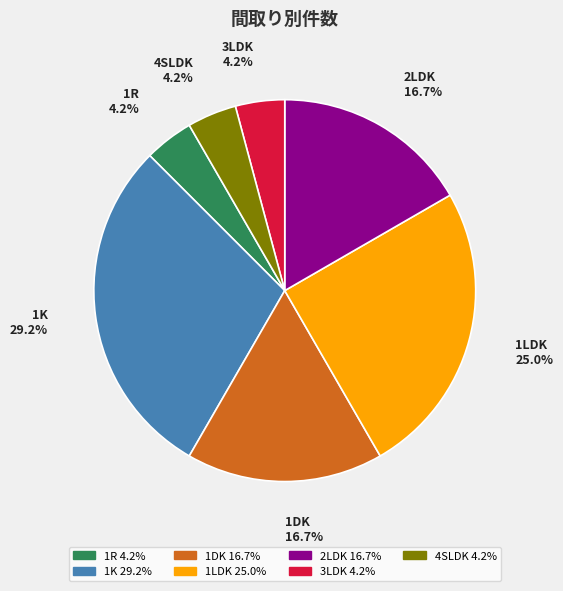

Which slice is the largest?

1K